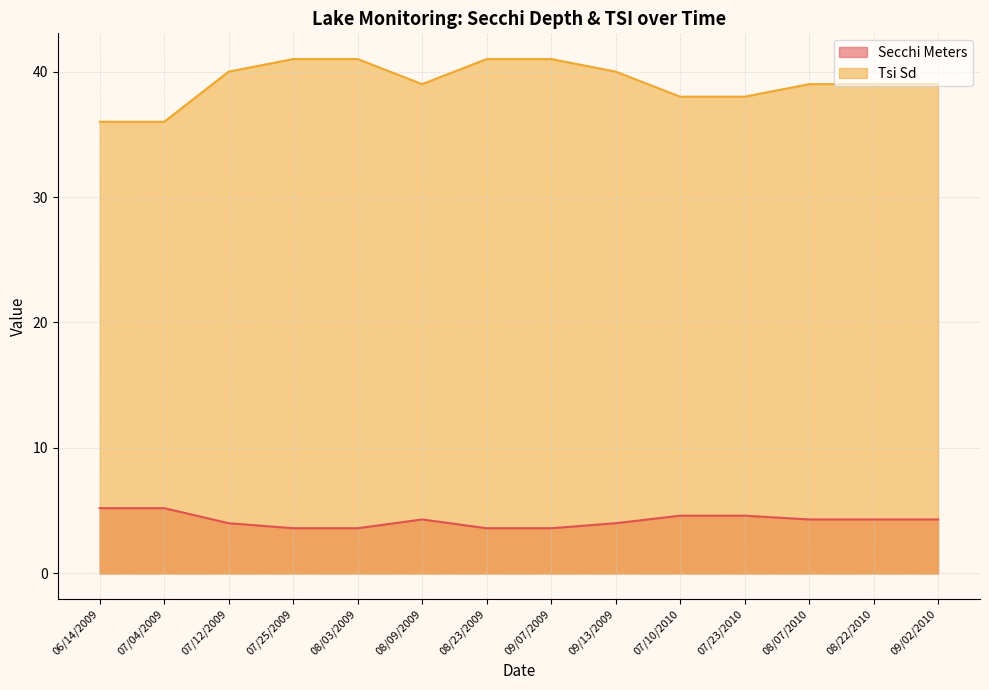

How many interior local peaks does the Secchi Meters series have?

1